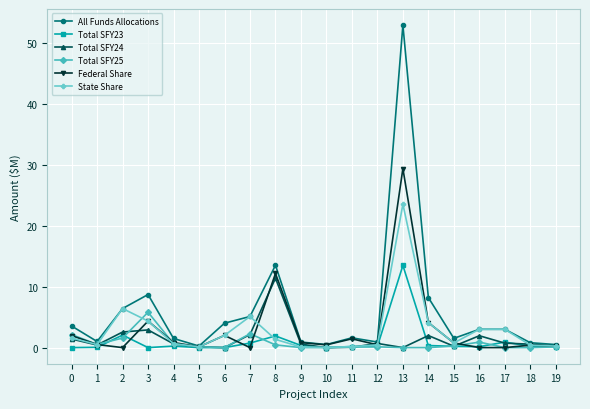

What is the difference between the highest and lowest values at 4?

1.3